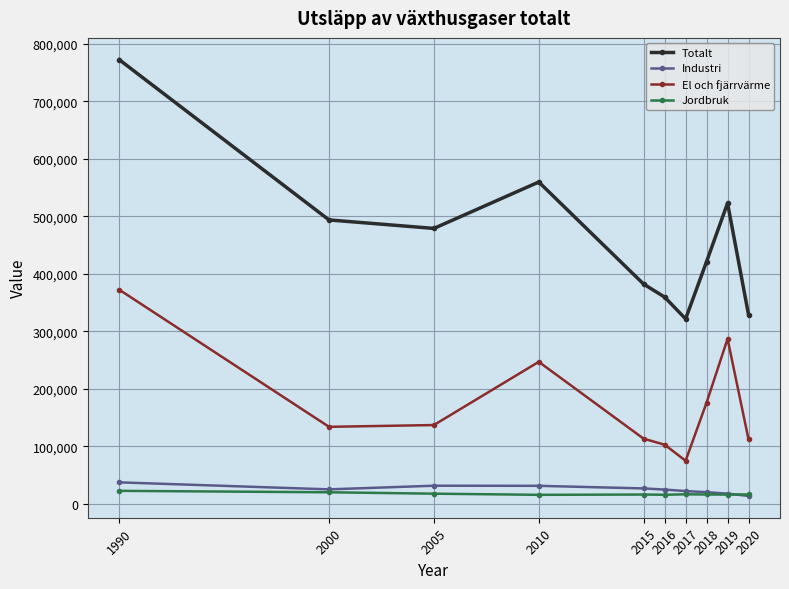

True or false: Totalt has more than 2 interior local peaks.

False